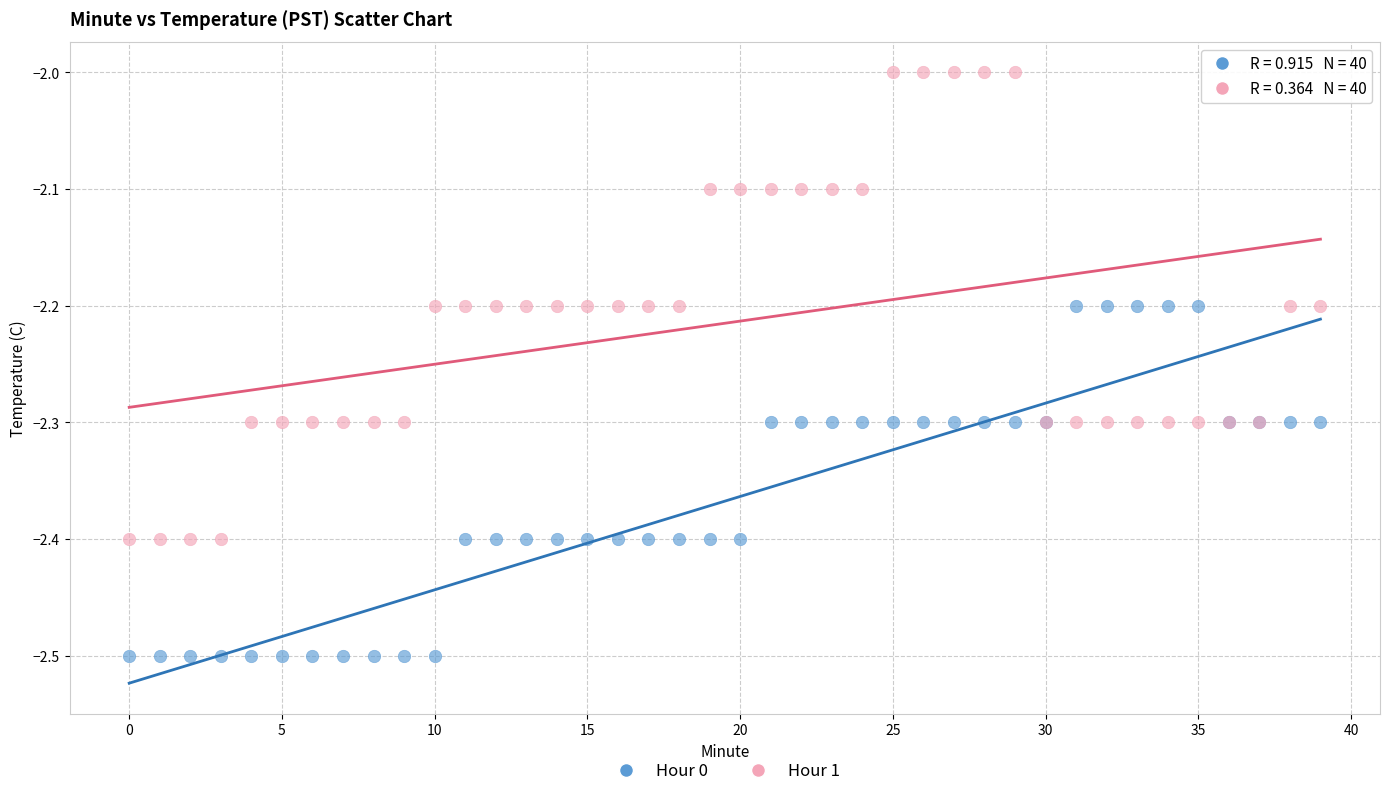

Which series has the largest Y range (max minus min)?

Hour 1